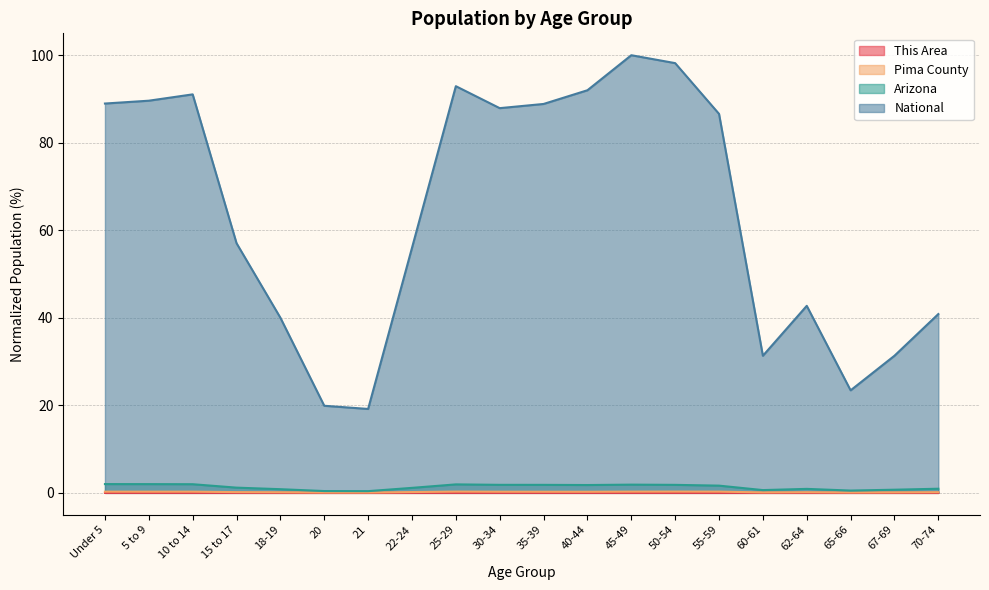

What is the spread (max minus min) of values at 65-66?

23.4